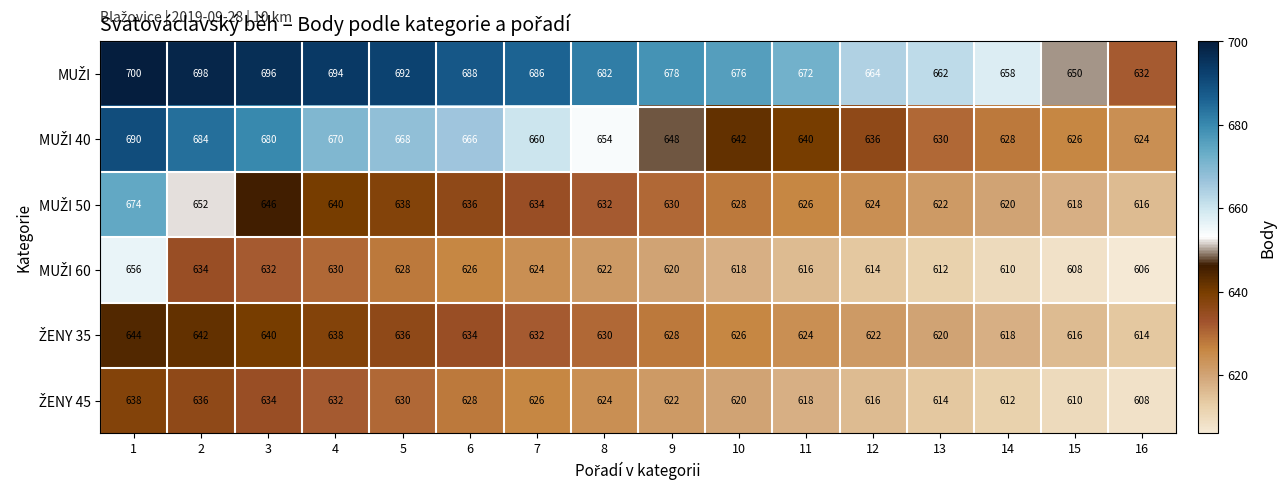

What is the difference between the highest and lowest values at 16?

26